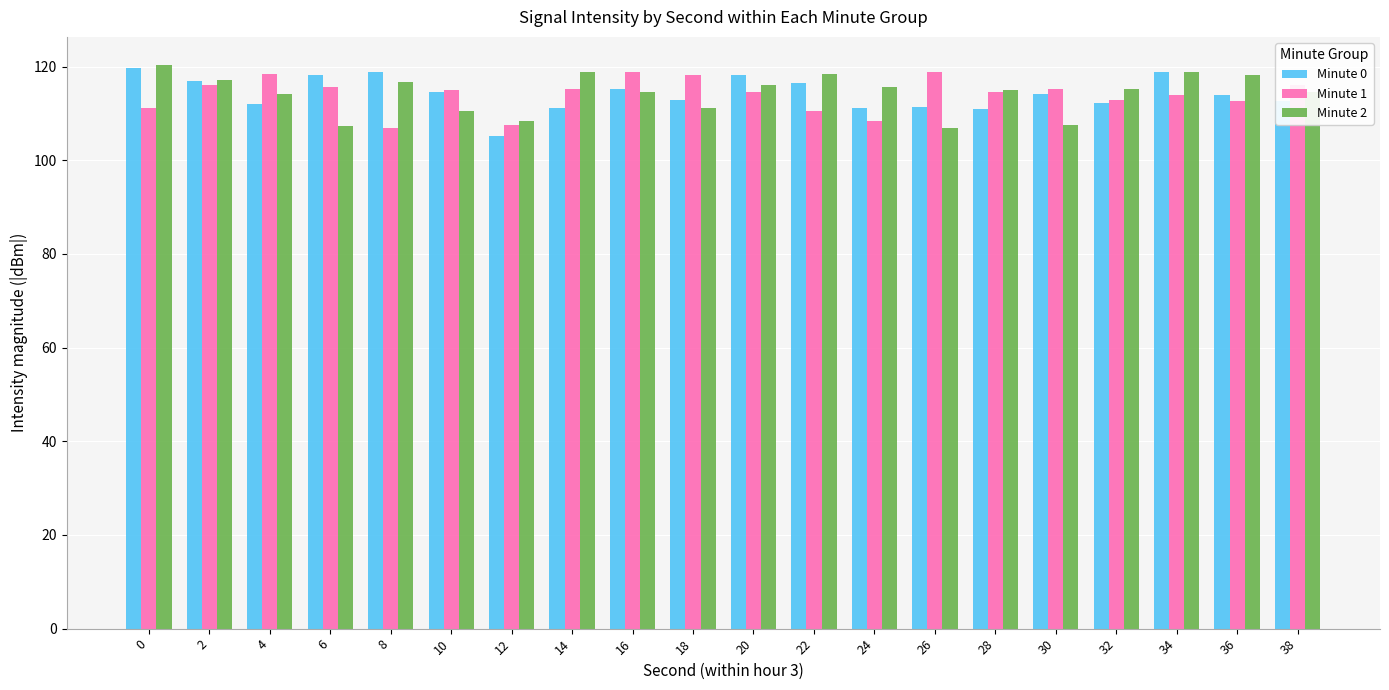

How many categories are shown in the chart?

20